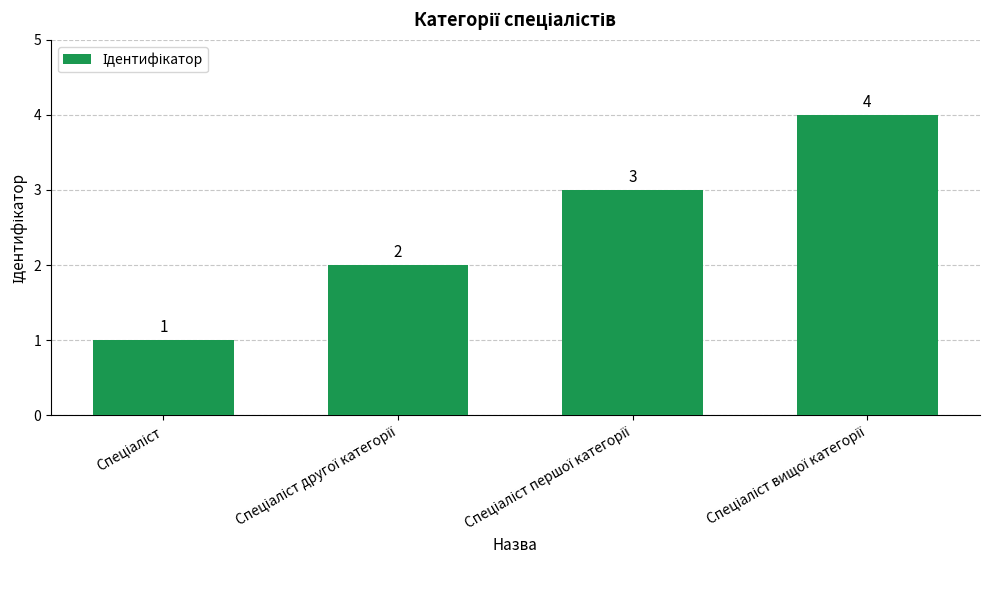

What is the greatest value displayed?

4